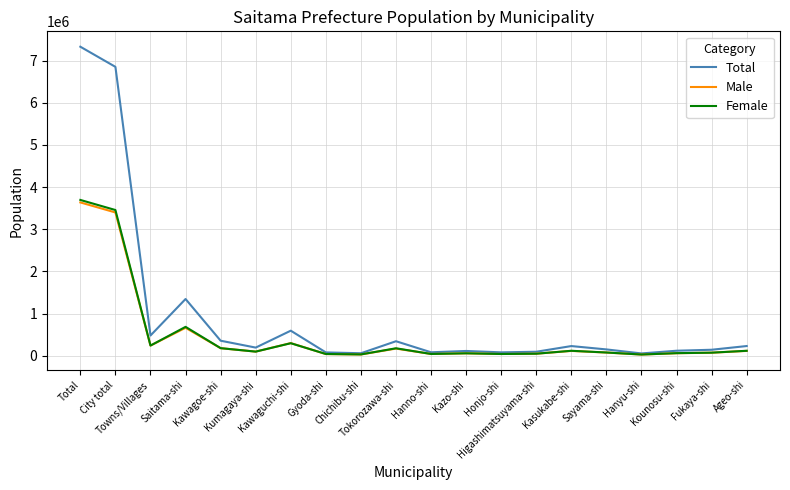

What is the highest value of the Male series?

3636750